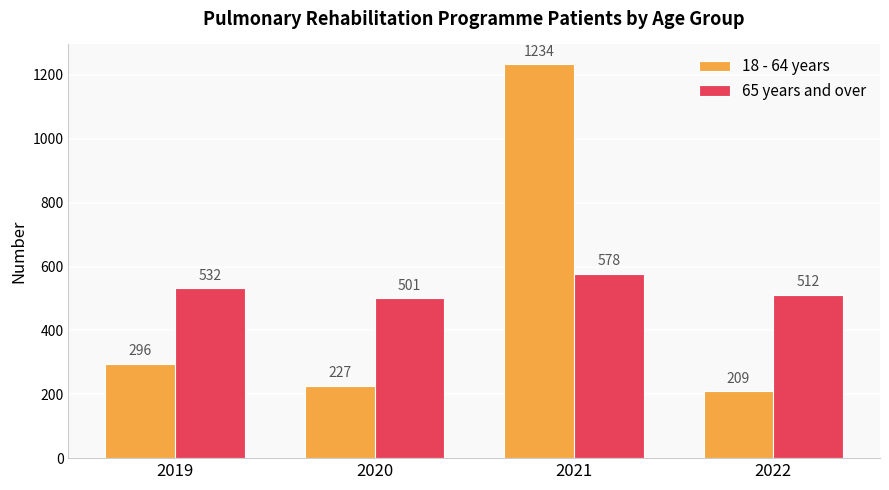

What is the value of the 65 years and over bar at the 2nd from the left?

501